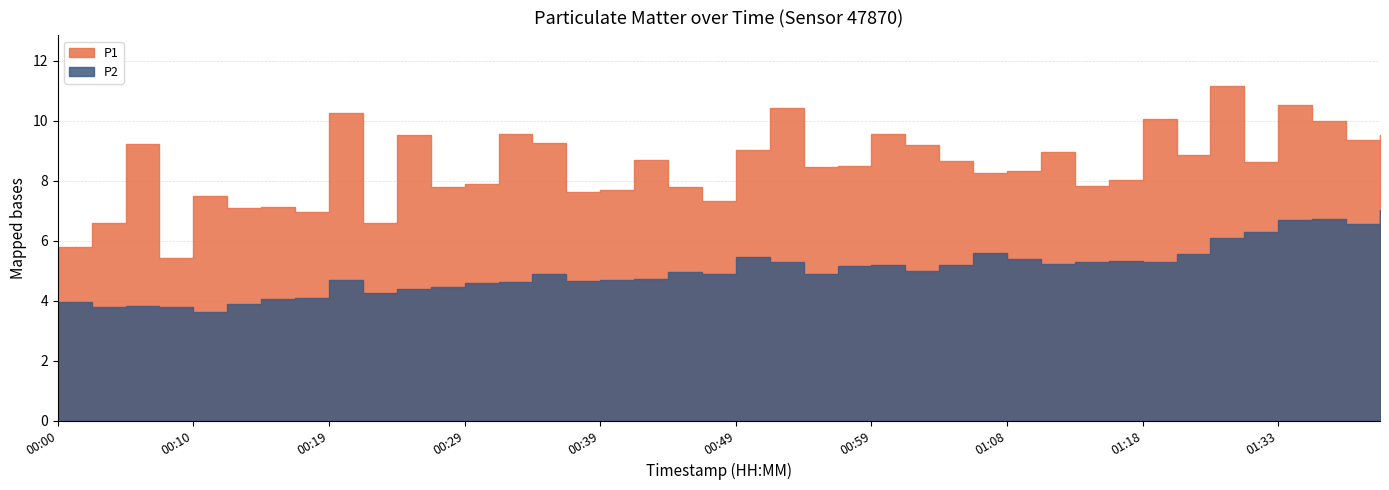

What is the difference between the maximum and second lowest values in the P2 series?

3.2